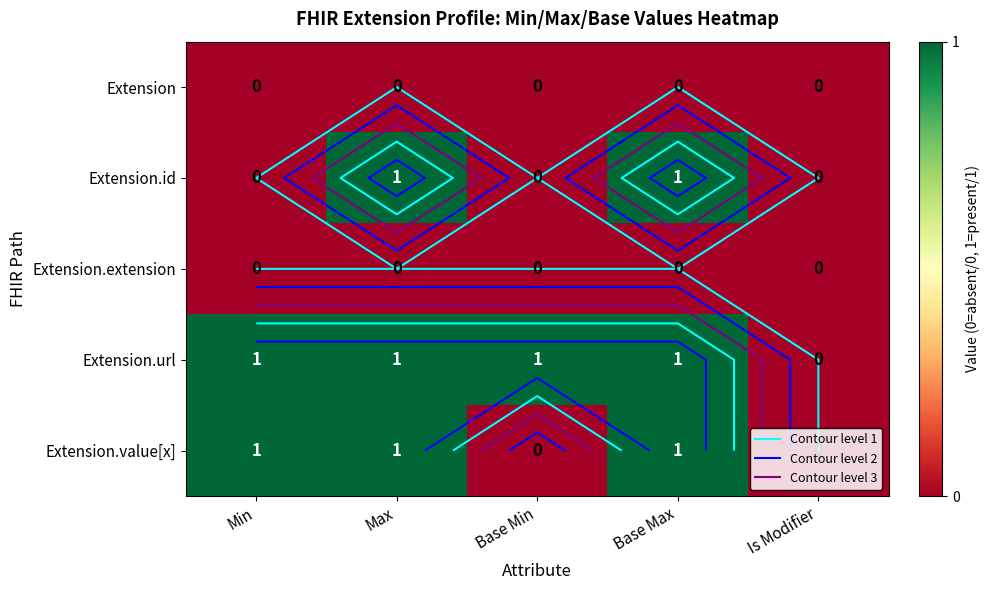

Which has a higher value, Base Min or Min?

Base Min